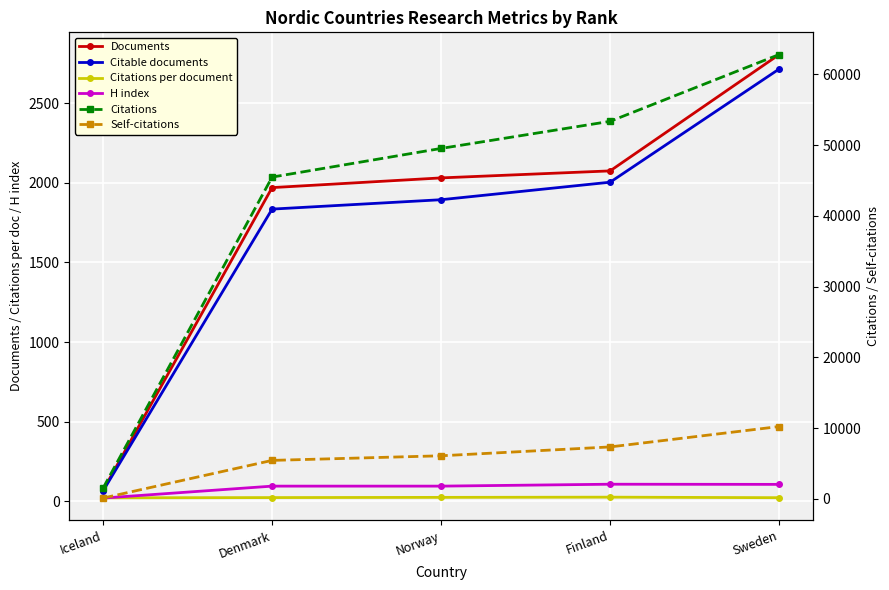

True or false: Self-citations and Citations cross at least once.

False